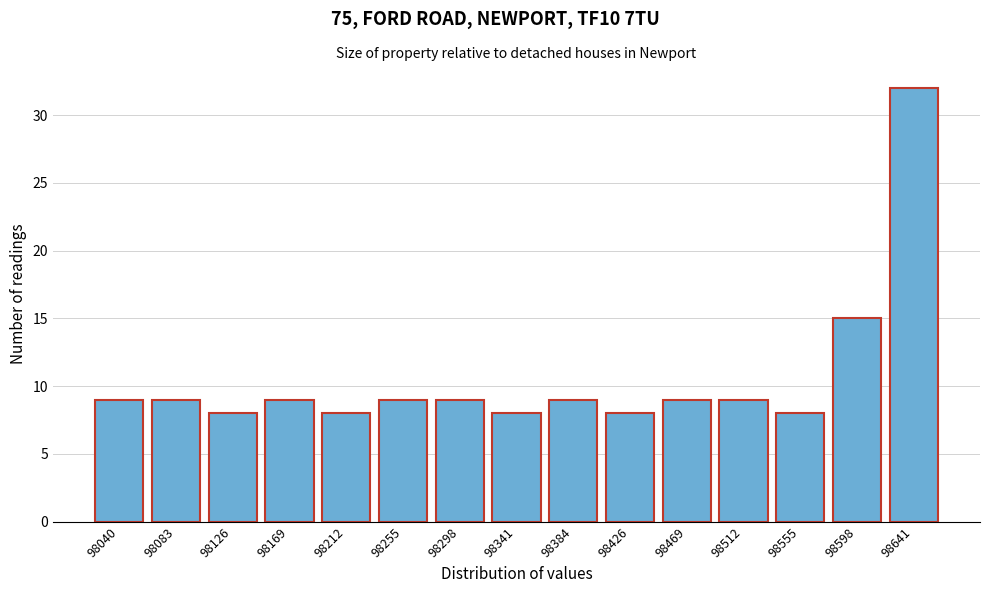

Reading left to right, extract all data points from this chart.

98040=9	98083=9	98126=8	98169=9	98212=8	98255=9	98298=9	98341=8	98384=9	98426=8	98469=9	98512=9	98555=8	98598=15	98641=32